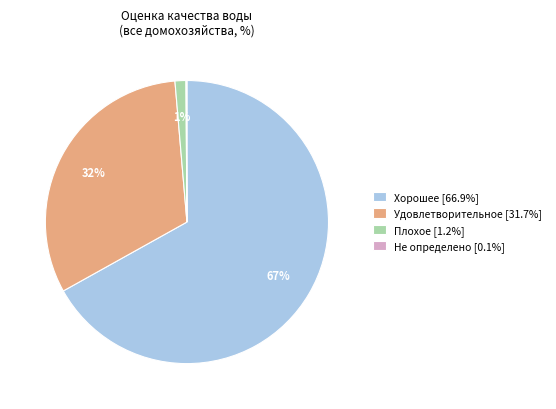

The Плохое slice represents 11% of the pie. True or false?

False